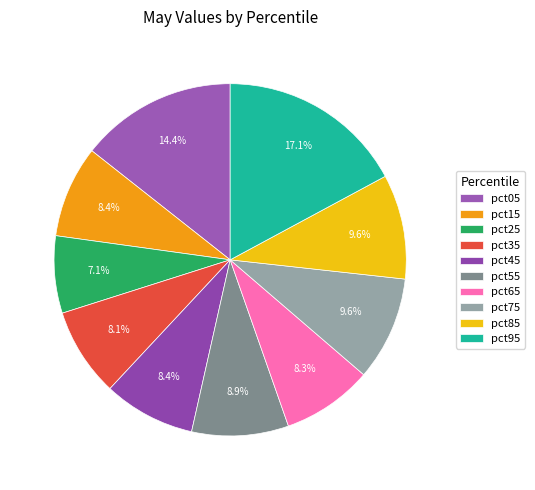

How many segments does this pie chart have?

10